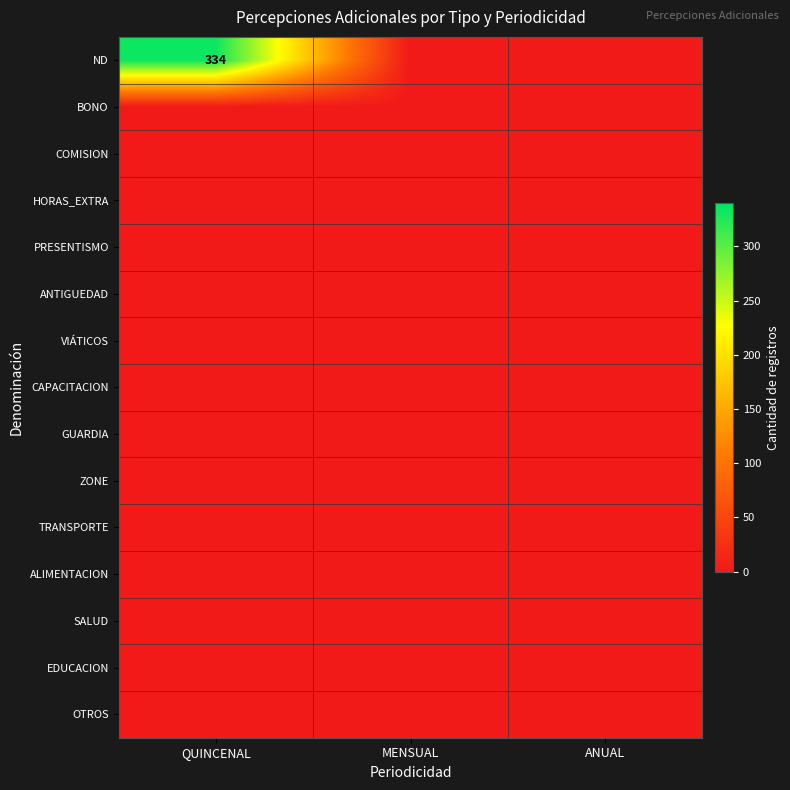

Which series has the largest total across all categories?

ND